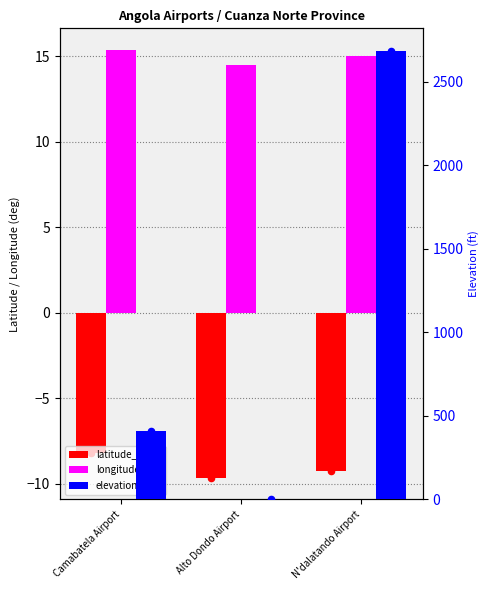

Which series contains the lowest Y value?

latitude_deg